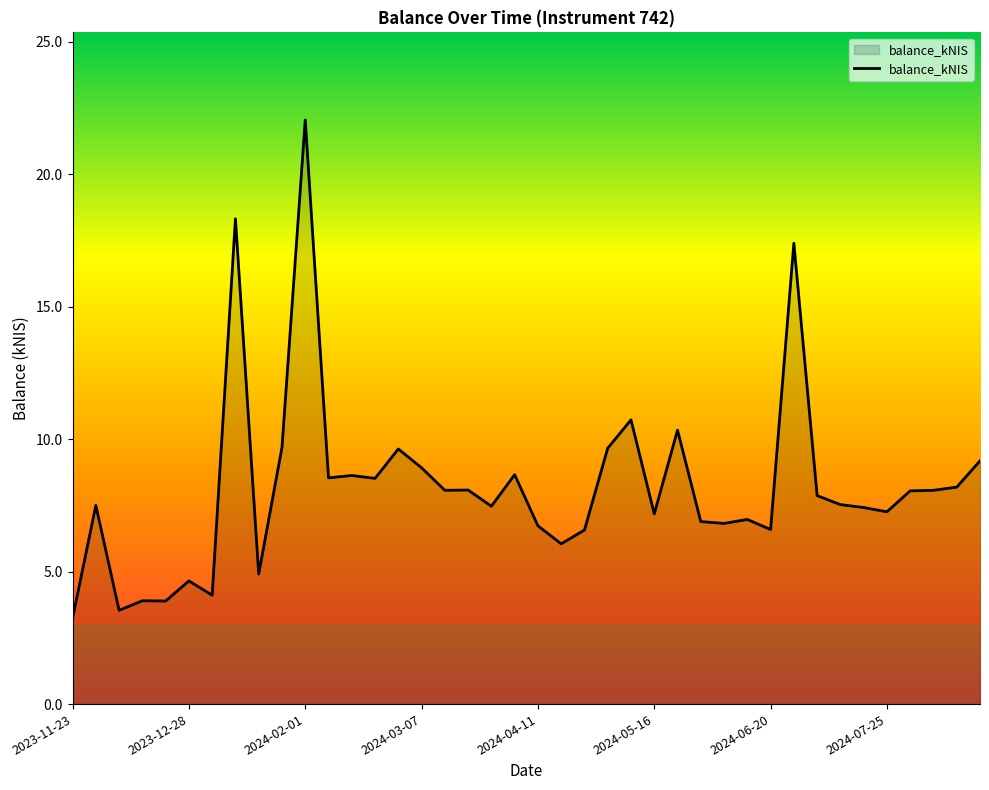

What is the minimum value shown in the chart?

3.2